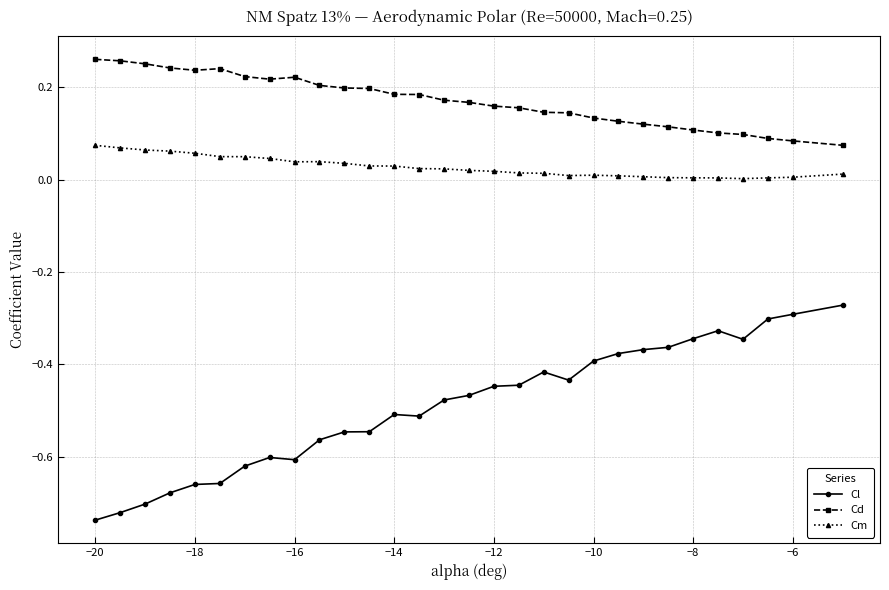

What is the sum of all Cl values?

-14.7